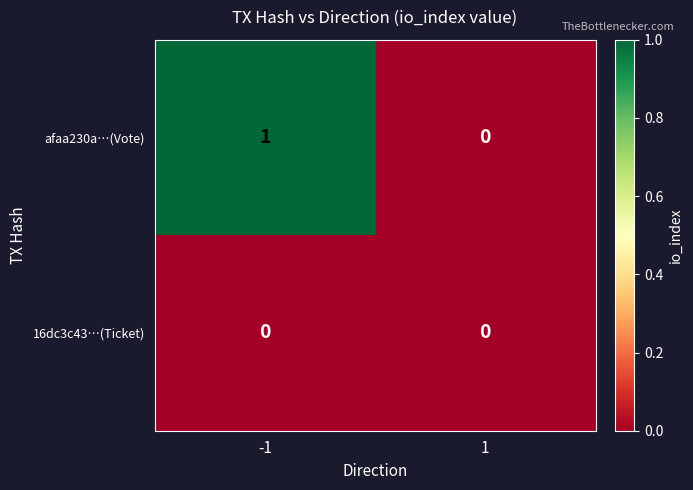

Is the value of 16dc3c43…(Ticket) at 1 greater than the value of afaa230a…(Vote) at -1?

No